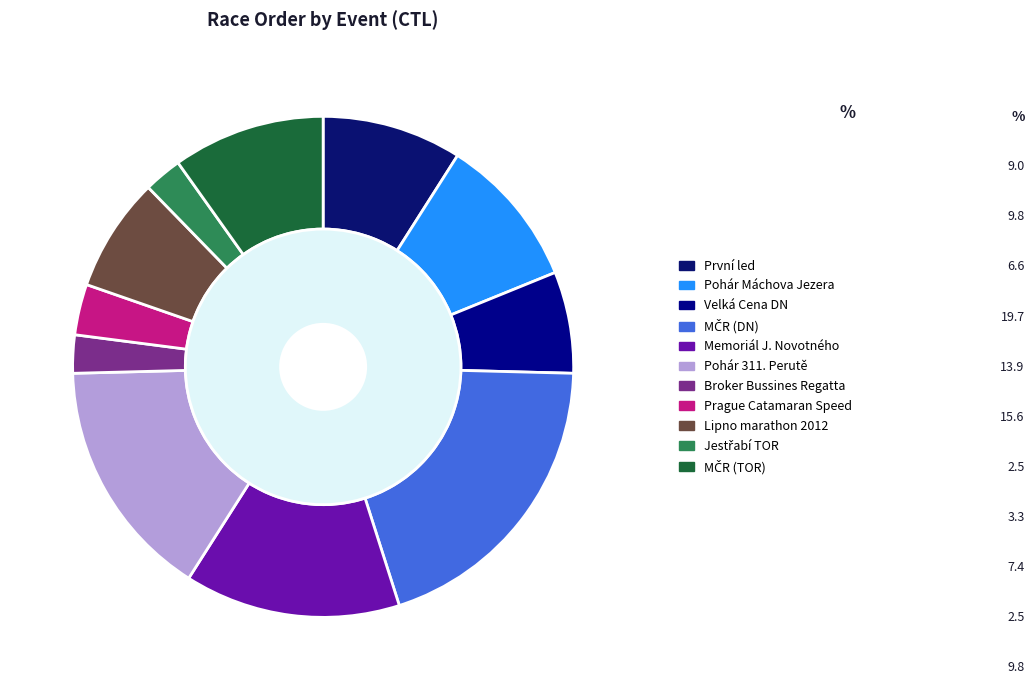

How many slices are in this pie chart?

11